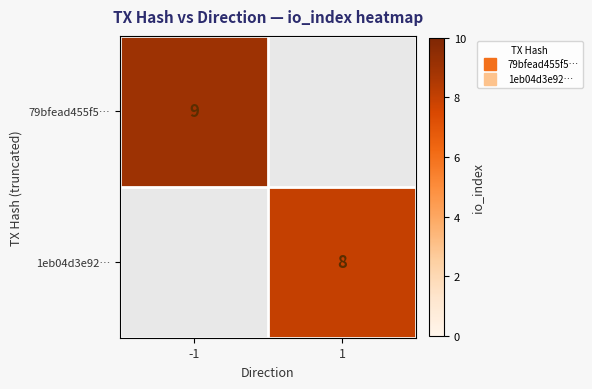

Rank the series by their maximum value, from highest to lowest.

79bfead455f5…, 1eb04d3e92…